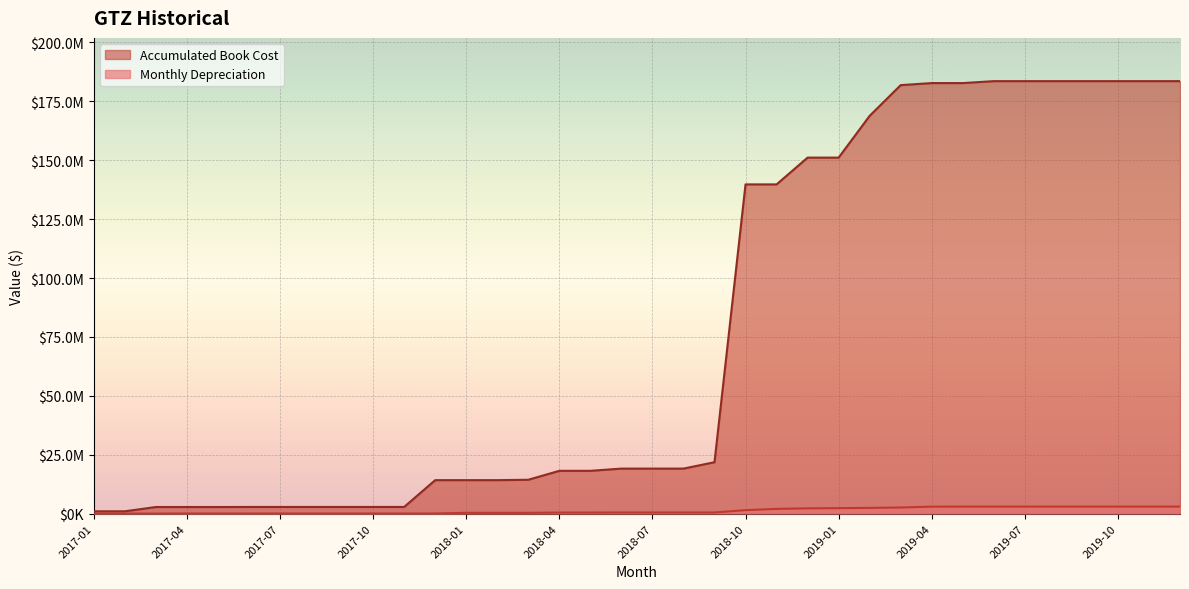

At 2019-01, list the series in order from largest to smallest.

Accumulated Book Cost, Monthly Depreciation